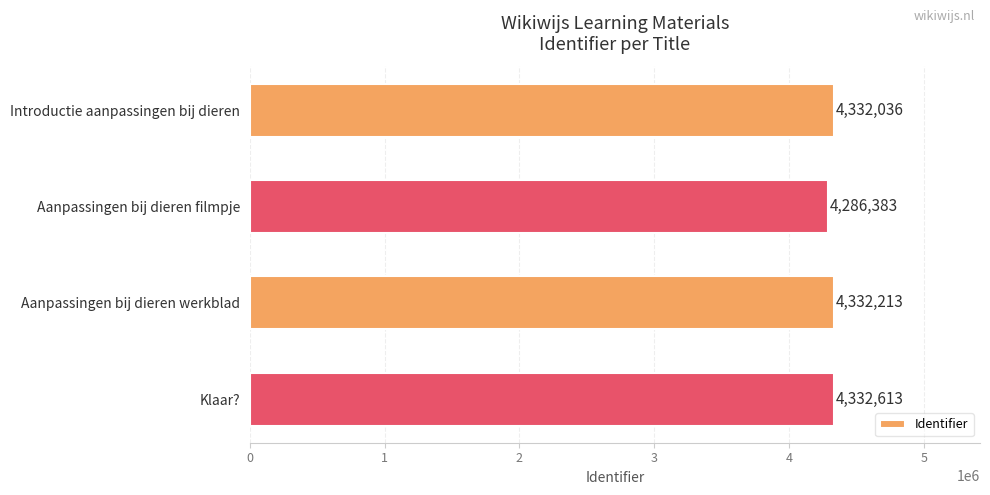

Reading top to bottom, what are all the values shown in this chart?

4332036	4286383	4332213	4332613